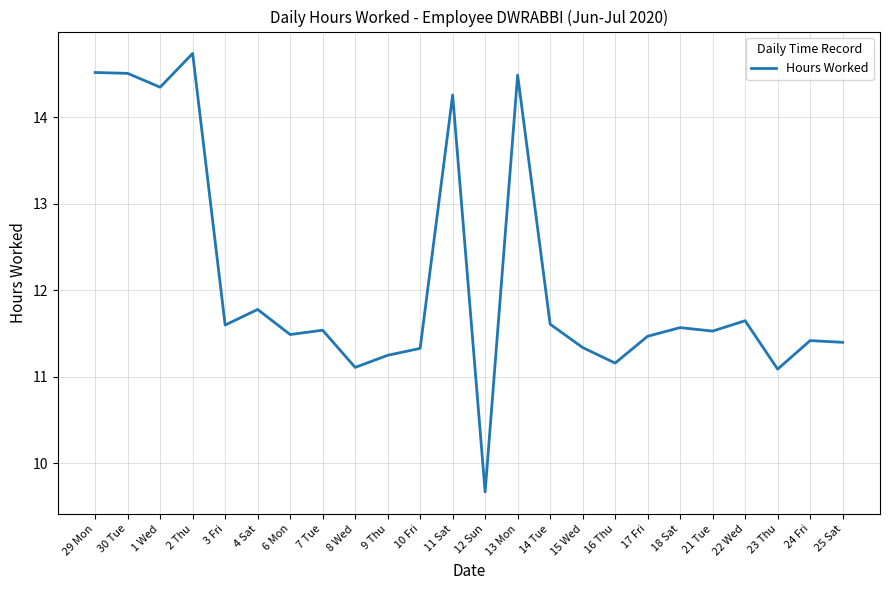

Which label corresponds to the largest value in the chart?

2 Thu